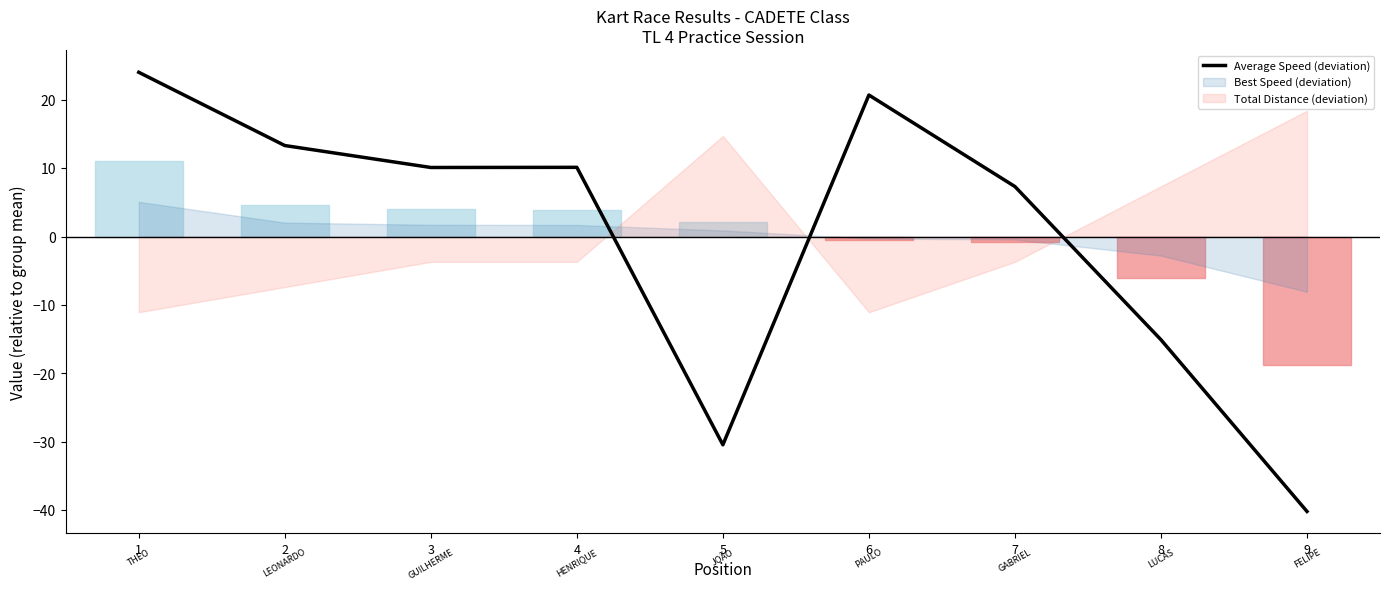

Reading left to right, what are all the values shown in this chart?

24.0	13.3	10.1	10.1	-30.4	20.7	7.3	-15.1	-40.2